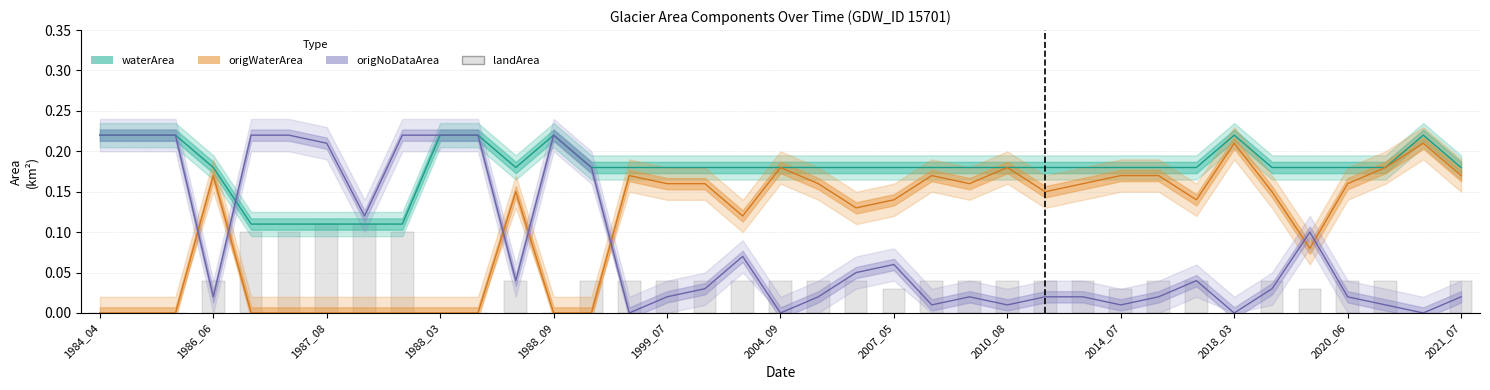

Are the bars grouped side by side (vs. stacked)?

Yes